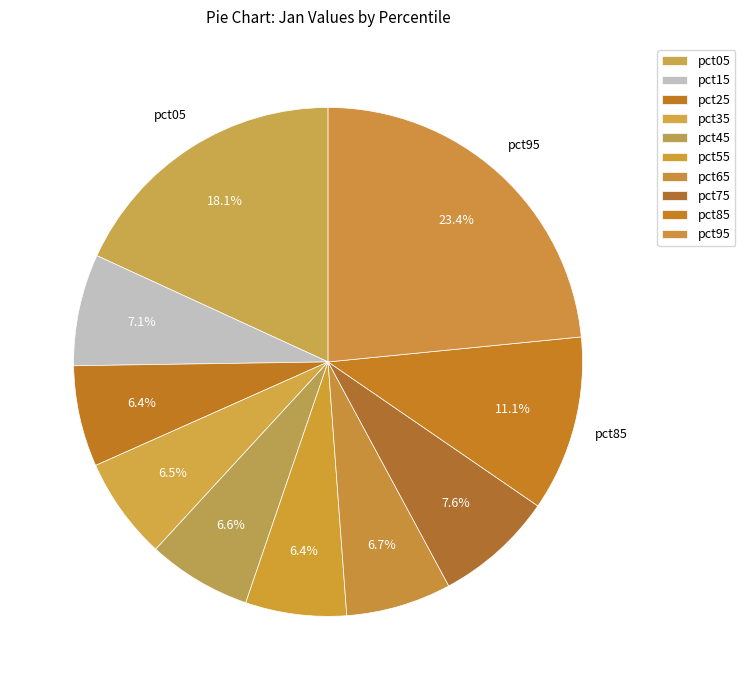

The pct15 slice represents 7% of the pie. True or false?

True